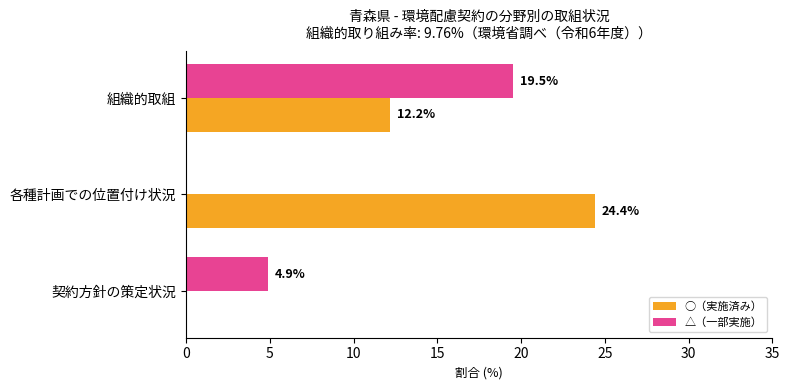

Where is ○（実施済み） nearest to the value 12?

組織的取組